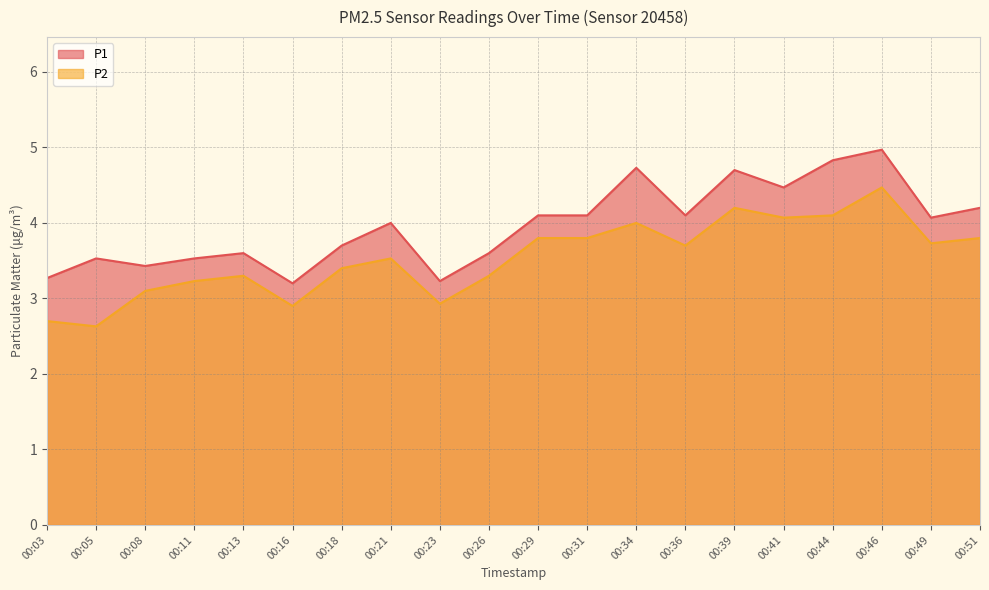

True or false: P2 has a value of 4.2 at 00:39.

True